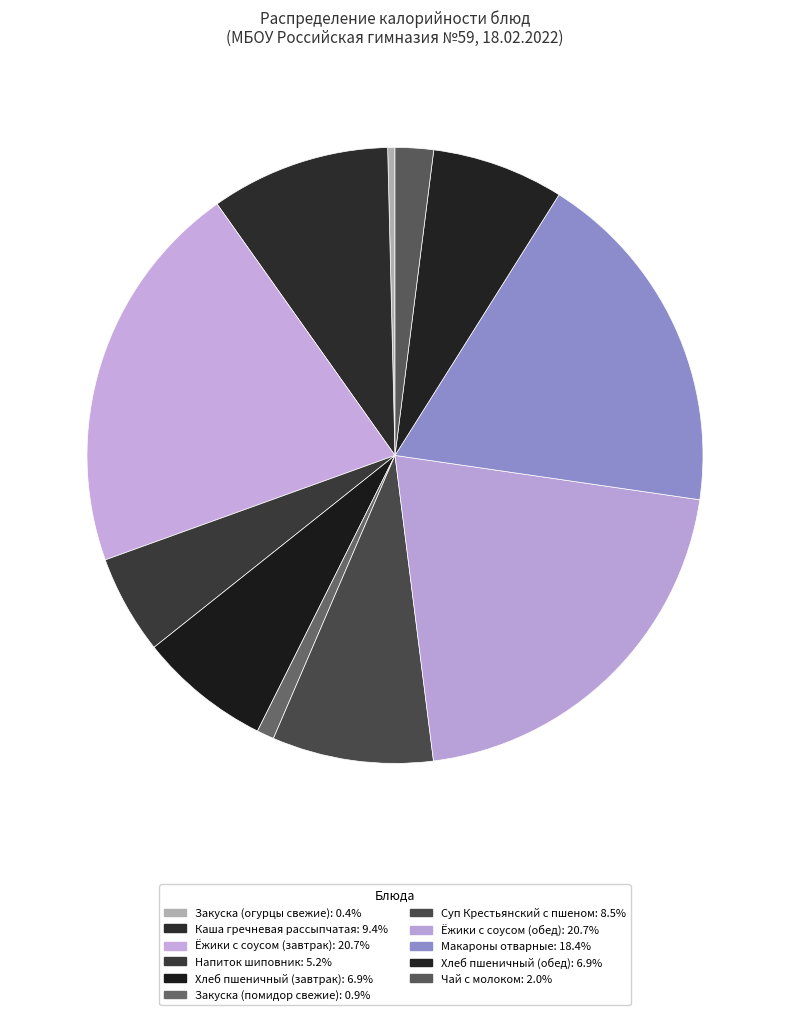

Which category has the smallest portion of the pie?

Закуска (огурцы свежие)